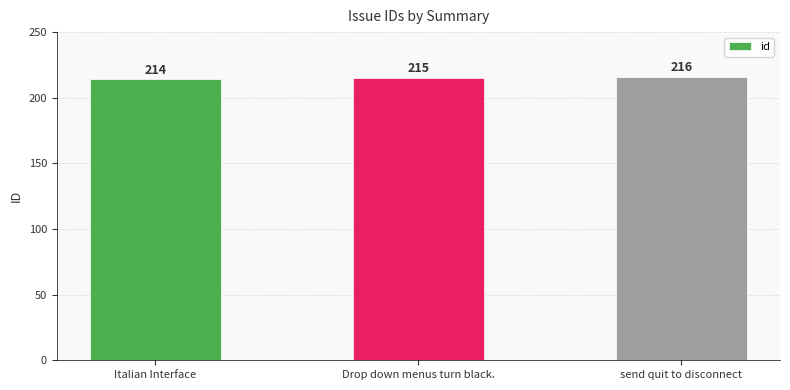

How many bars are there in total?

3